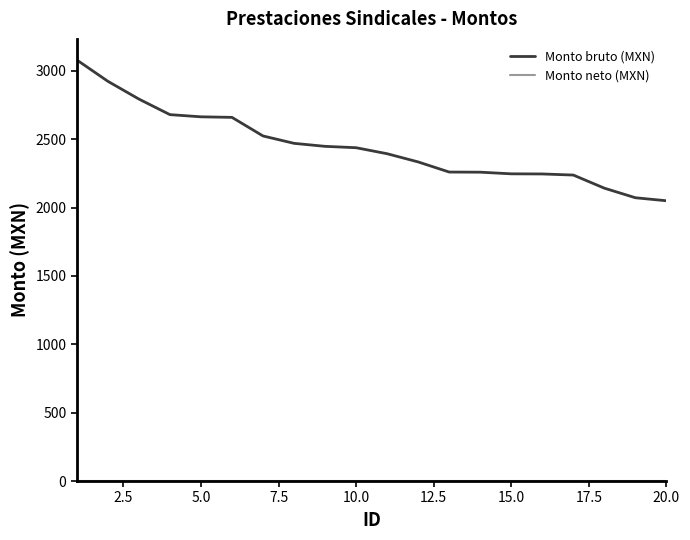

What is the difference between the maximum and minimum values in the Monto bruto (MXN) series?

1030